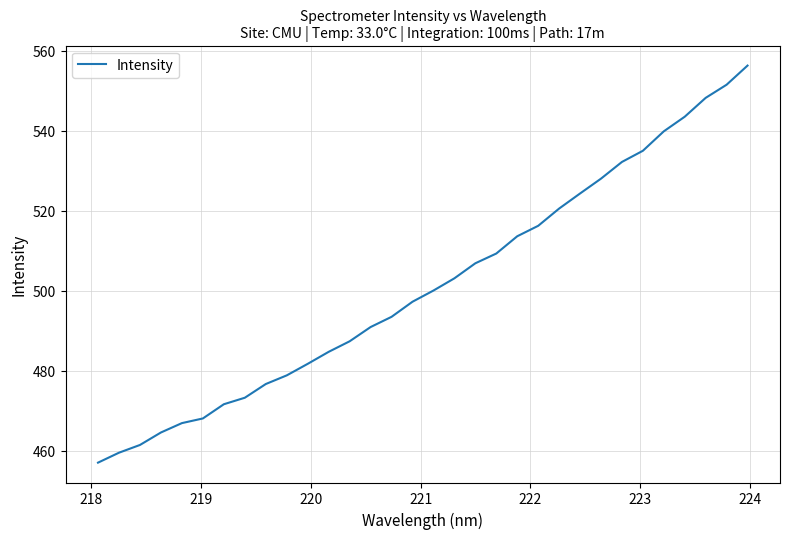

What is the greatest value displayed?

556.3